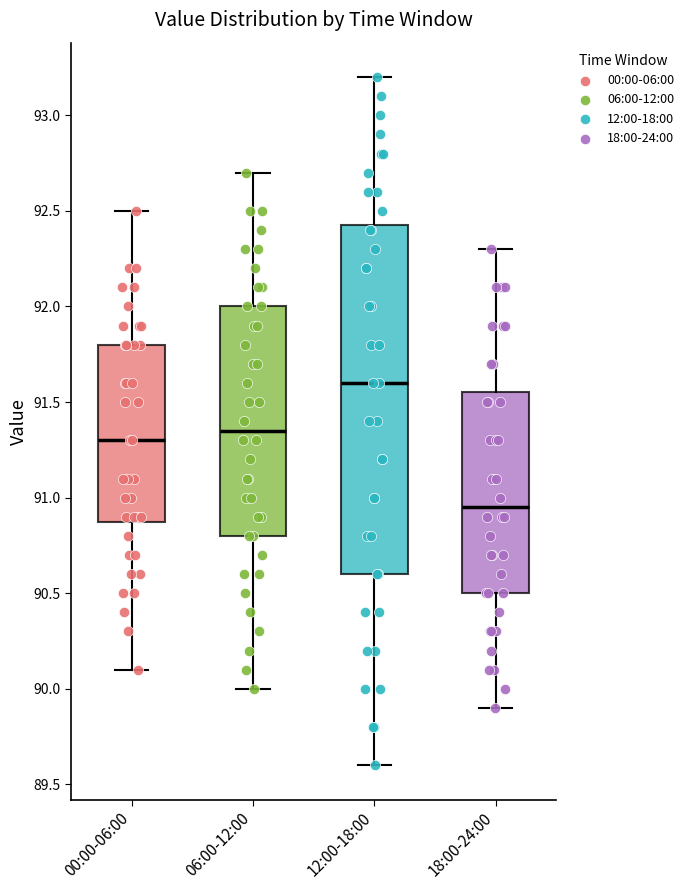

Reading left to right, read every box against the y-axis: the position of its median line, the range the box covers, and the ends of its whiskers. The values are not printed on the chart, so give them approximately, as read against the axis.

00:00-06:00: median 91.30, box 90.90 to 91.80, whiskers 90.10 to 92.50
06:00-12:00: median 91.35, box 90.80 to 92.00, whiskers 90.00 to 92.70
12:00-18:00: median 91.60, box 90.60 to 92.45, whiskers 89.60 to 93.20
18:00-24:00: median 90.95, box 90.50 to 91.55, whiskers 89.90 to 92.30